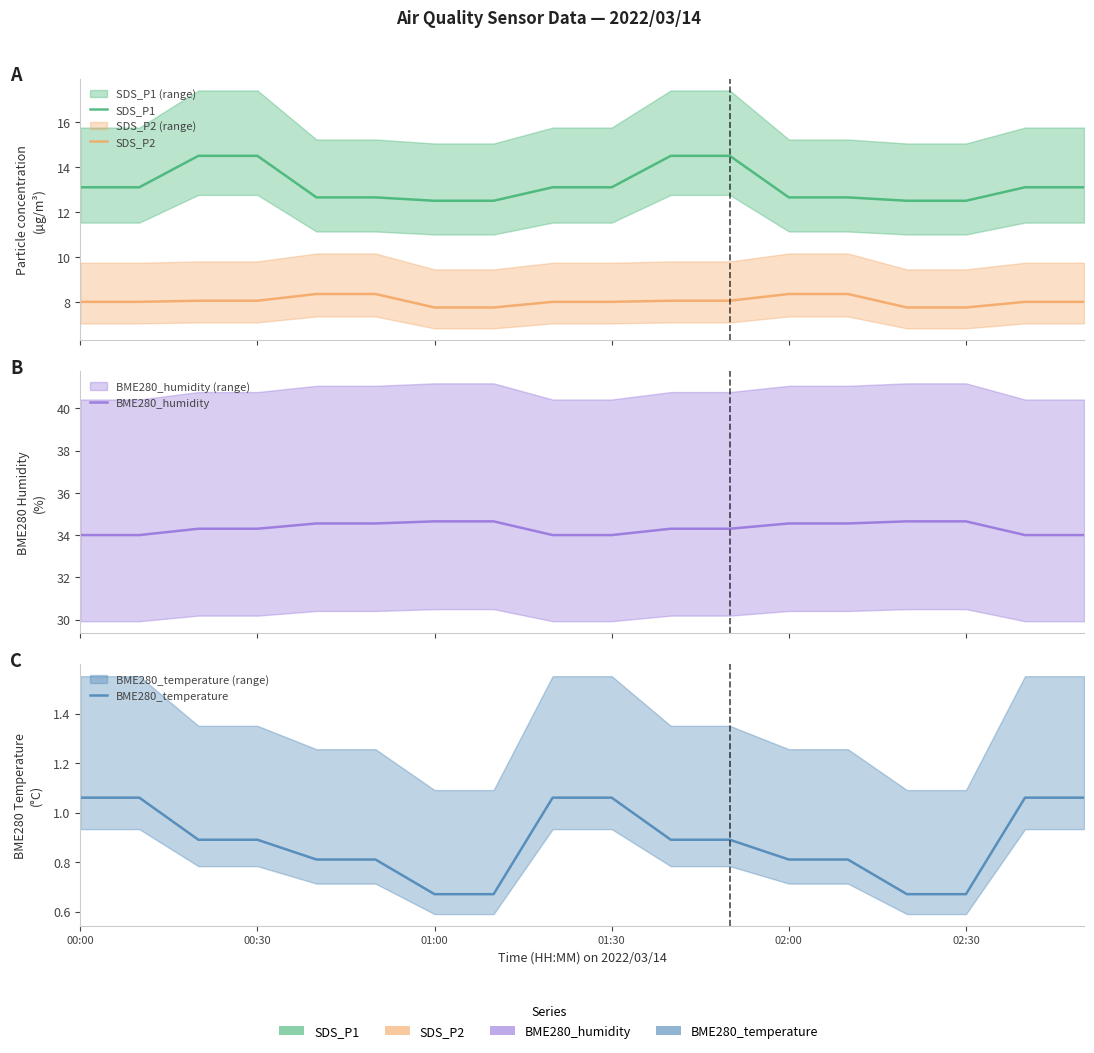

Between 8 and 10, which is larger?

10